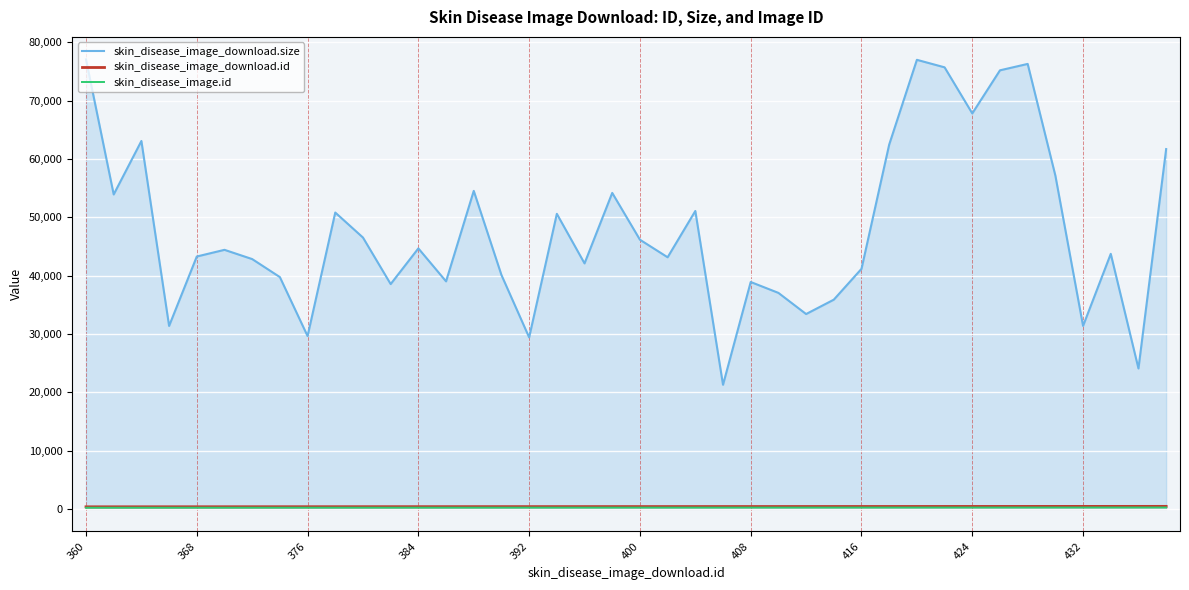

What is the greatest value displayed?

77075